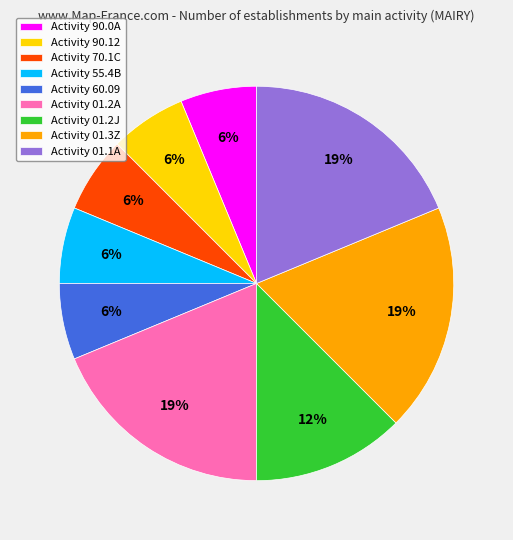

How many segments does this pie chart have?

9